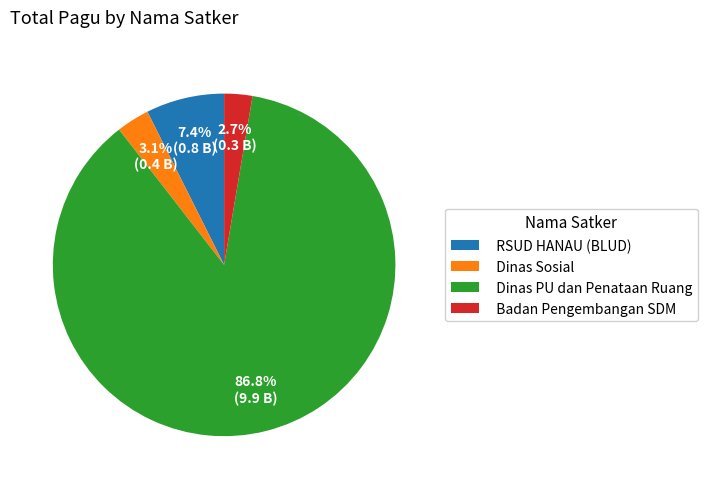

Is there any slice that represents more than half of the pie?

Yes